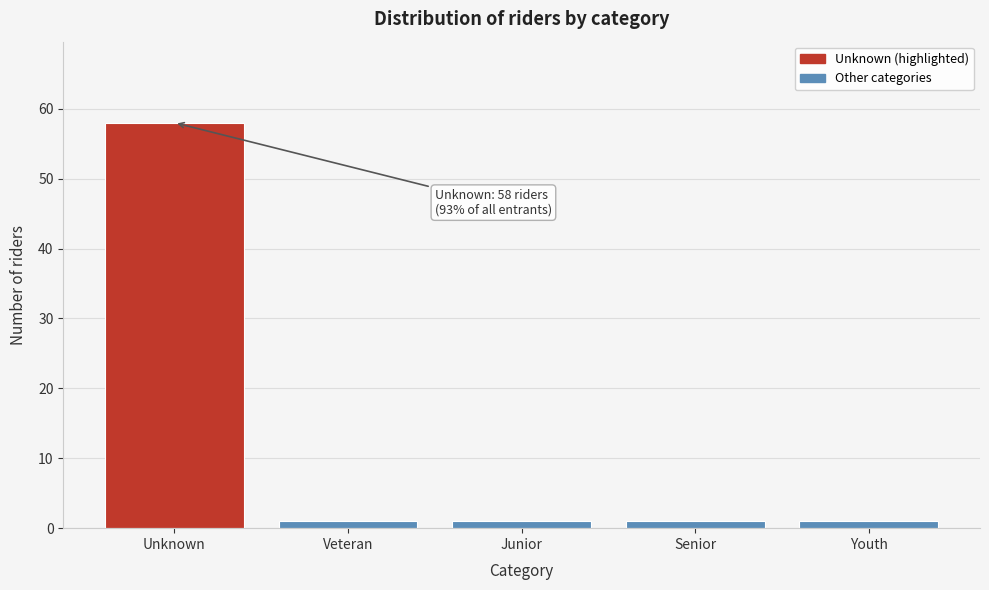

Reading right to left, list all the values displayed in this chart.

1	1	1	1	58